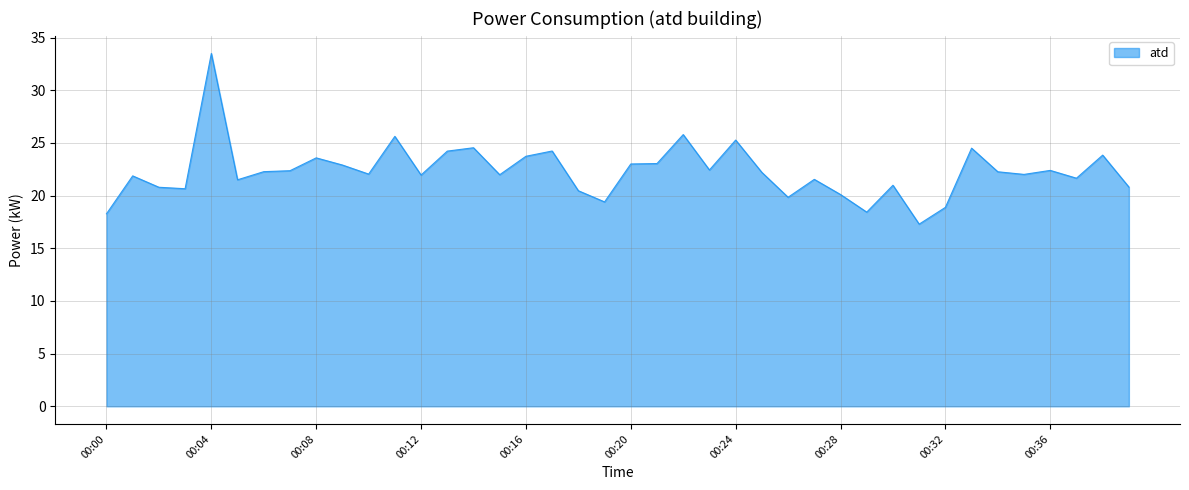

Does the chart have visible grid lines?

Yes